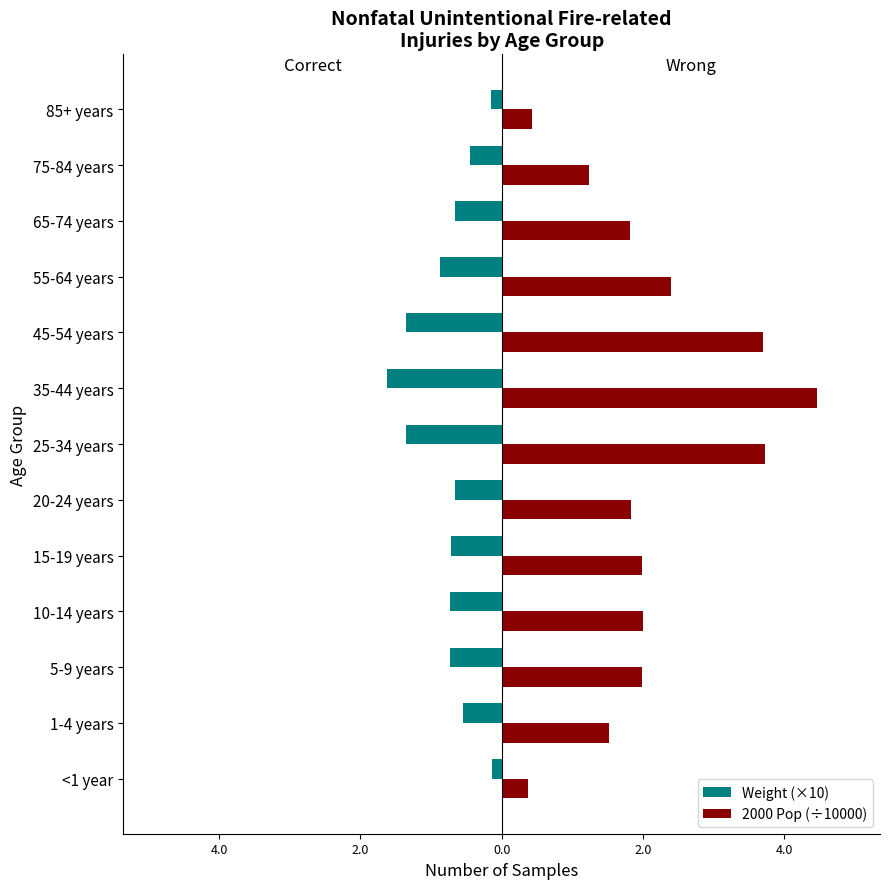

List the series in order of their overall mean, highest first.

2000 Pop (÷10000), Weight (×10)